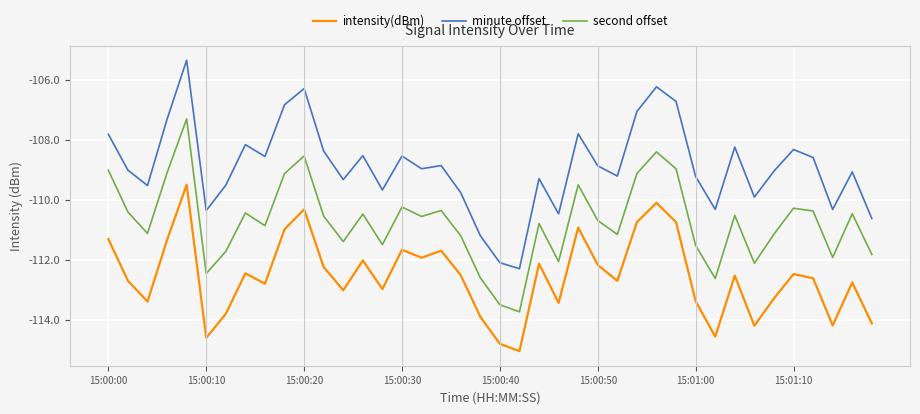

What is the difference between the maximum and second lowest values in the minute offset series?

6.8